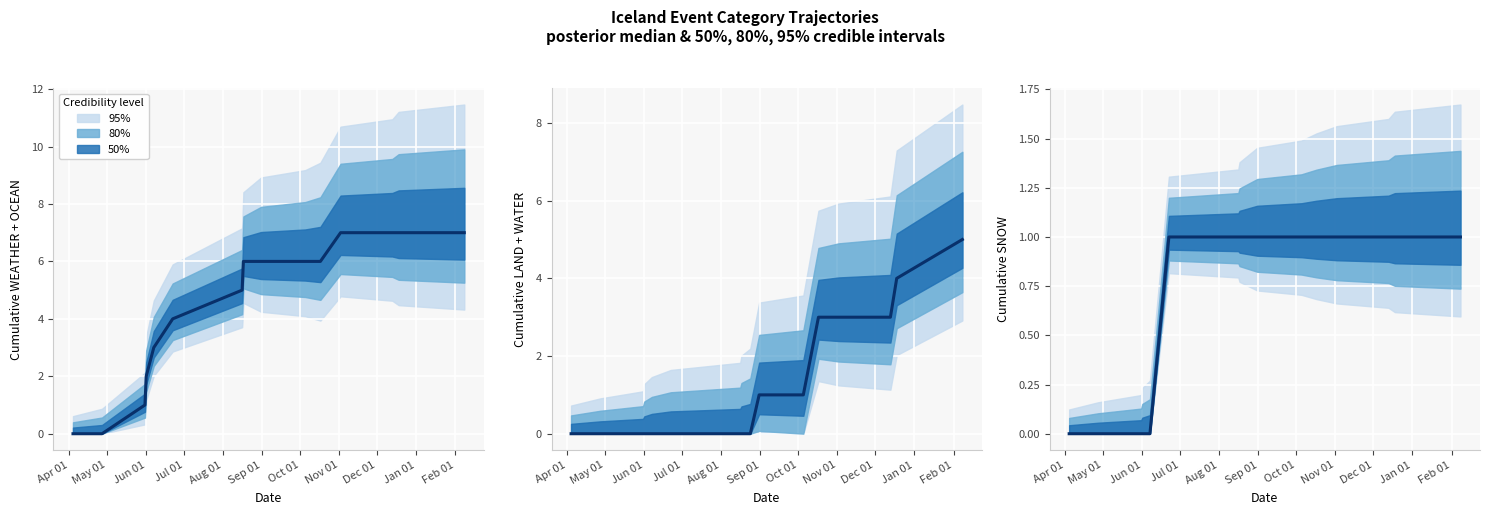

Reading right to left, extract all data points from this chart.

1	1	1	1	1	1	1	1	1	1	1	0	0	0	0	0